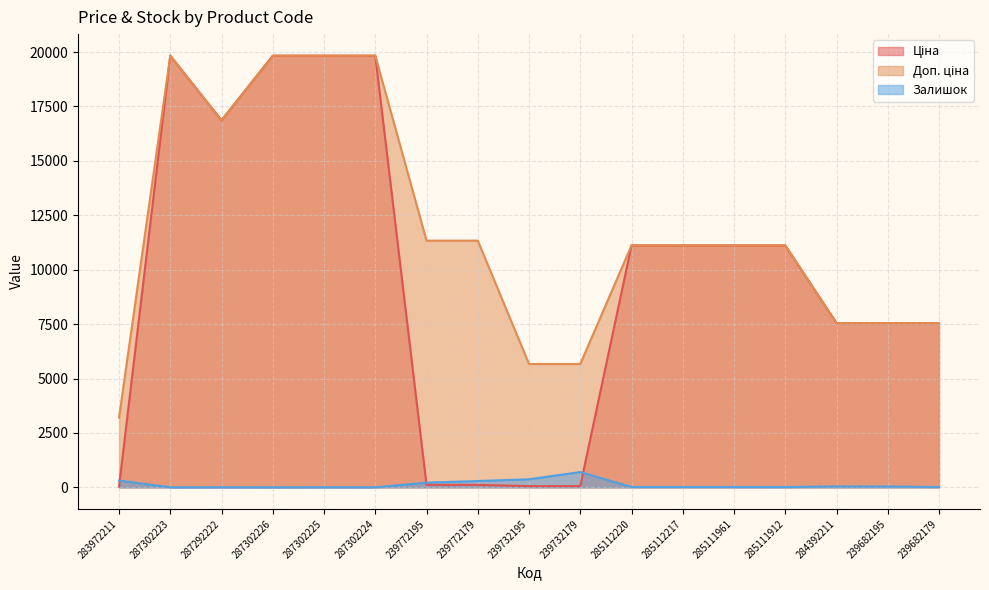

What are all the series names shown in the legend?

Ціна, Доп. ціна, Залишок